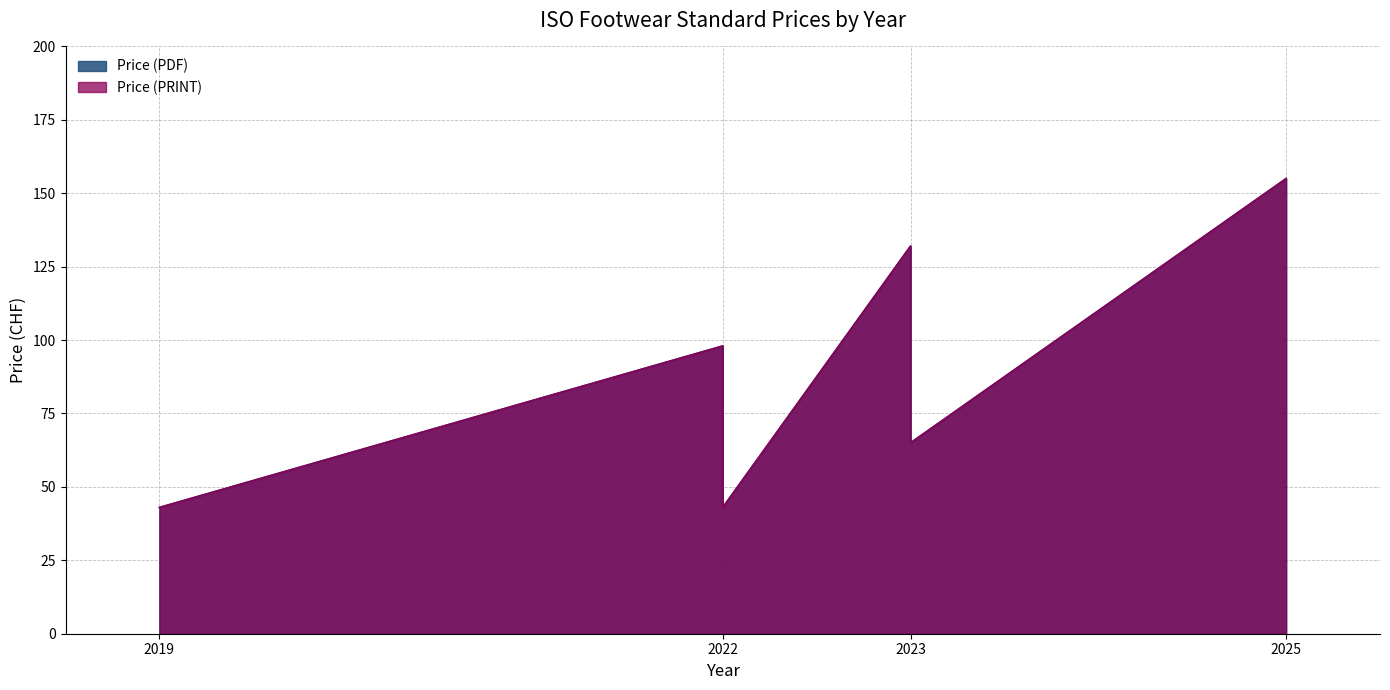

What is the average value of the Price (PRINT) series?

89